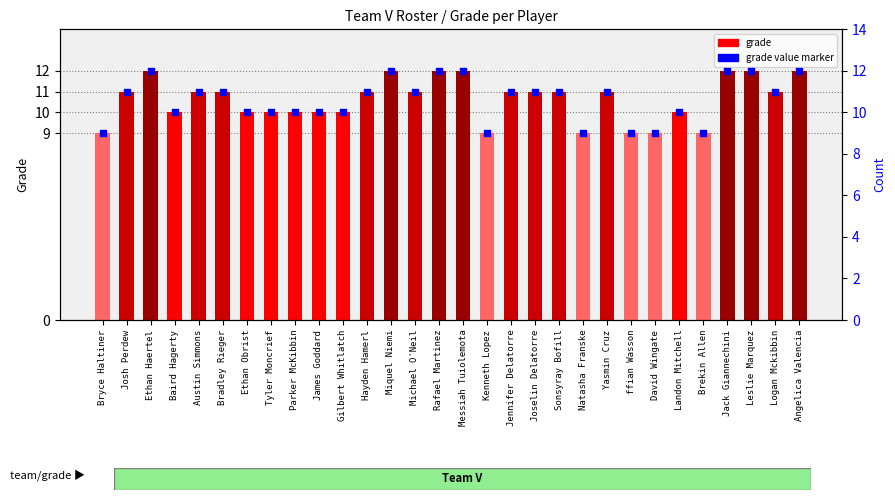

Which series has the widest spread of Y values?

Grade